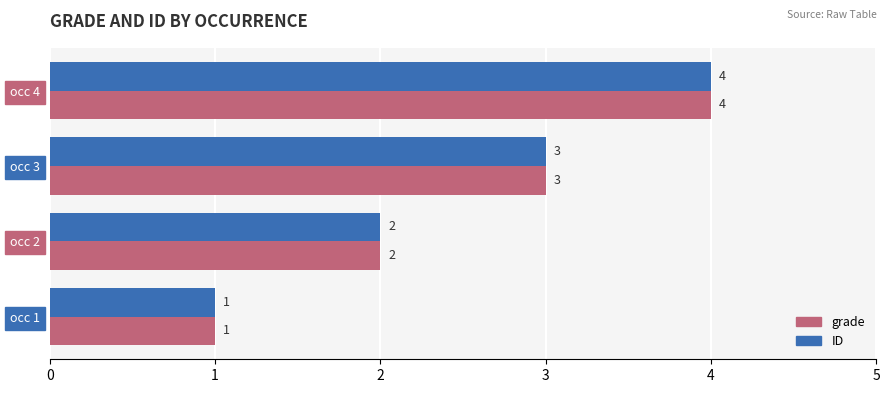

Is it true that ID equals 4 at occ 4?

True